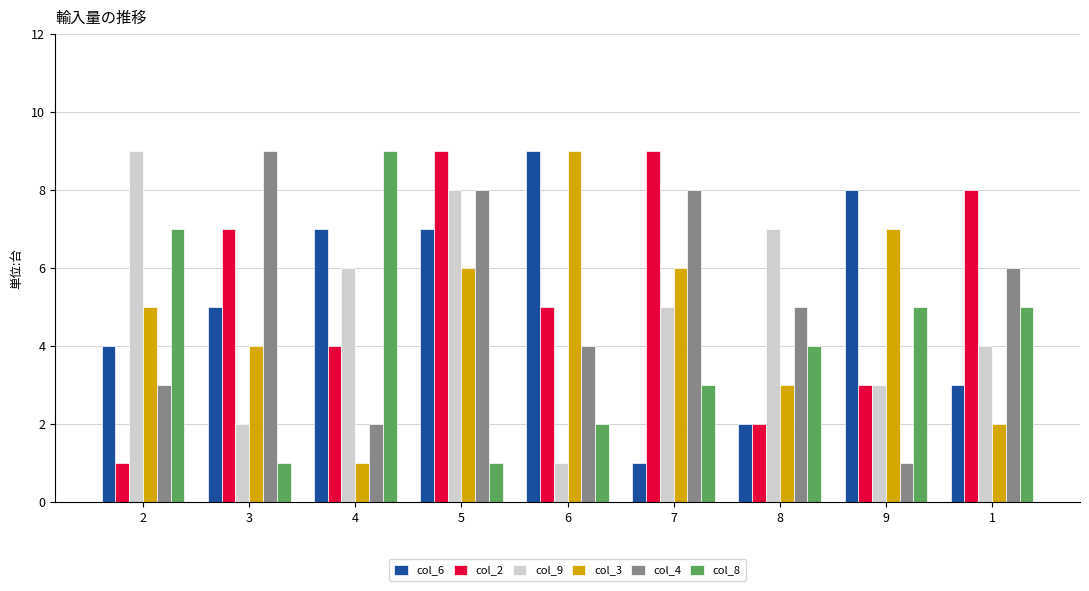

What is the difference between the col_6 values at 5 and 6?

2